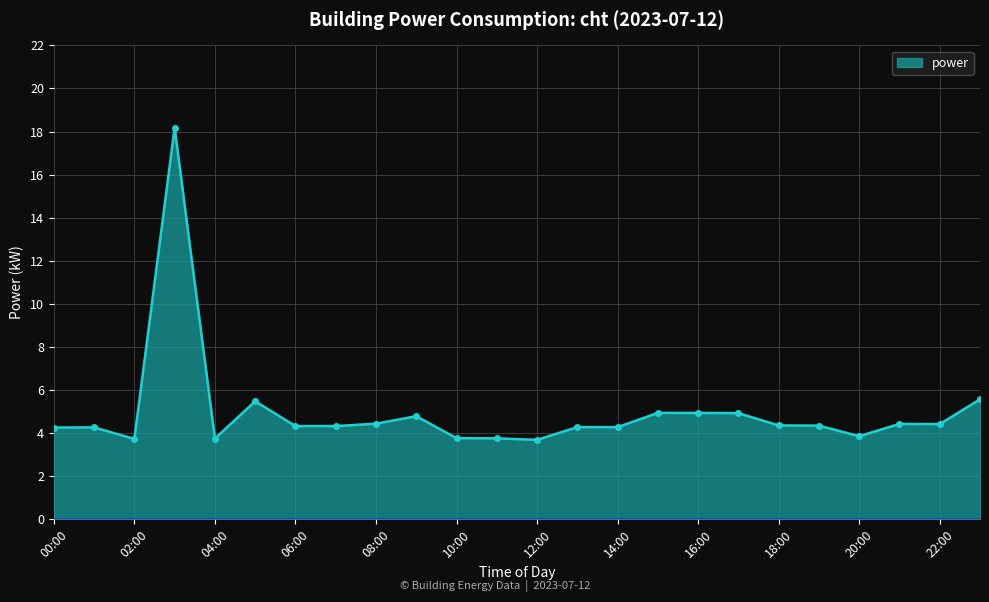

What is the value of the 15th point from the left?

4.3